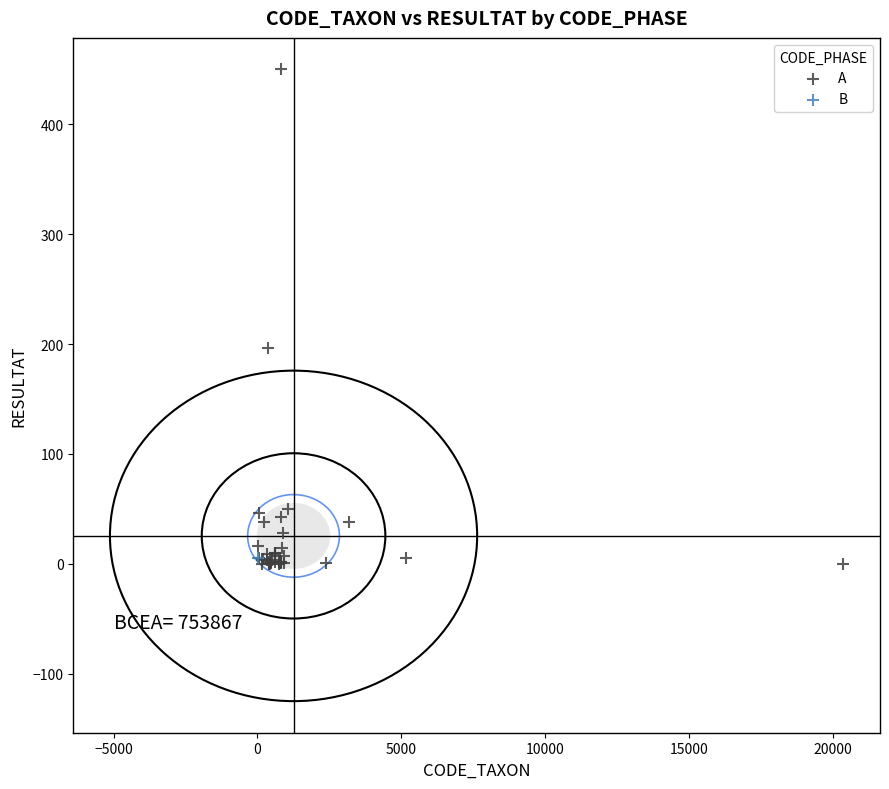

What are all the series names shown in the legend?

A, B